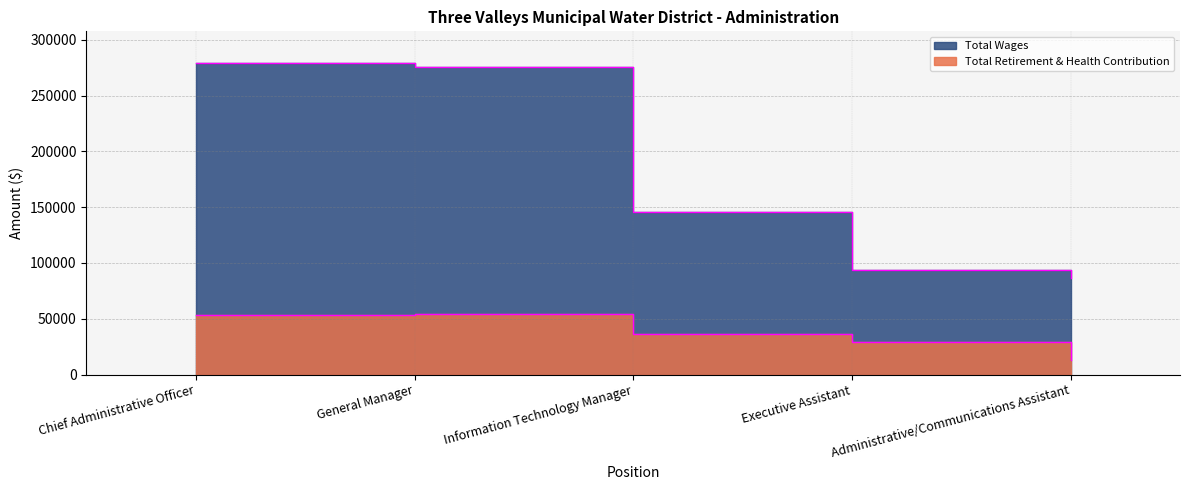

The value of Total Wages at General Manager is 275750. True or false?

True